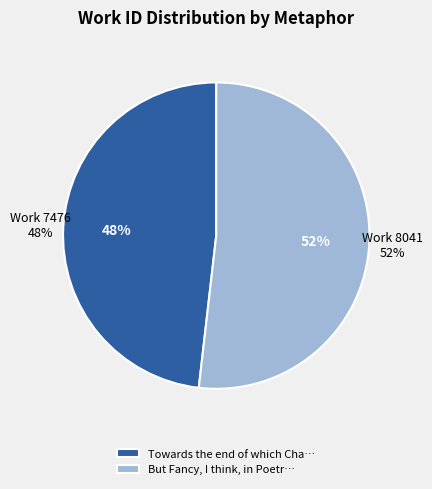

Which category has the biggest portion of the pie?

But Fancy, I think, in Poetry